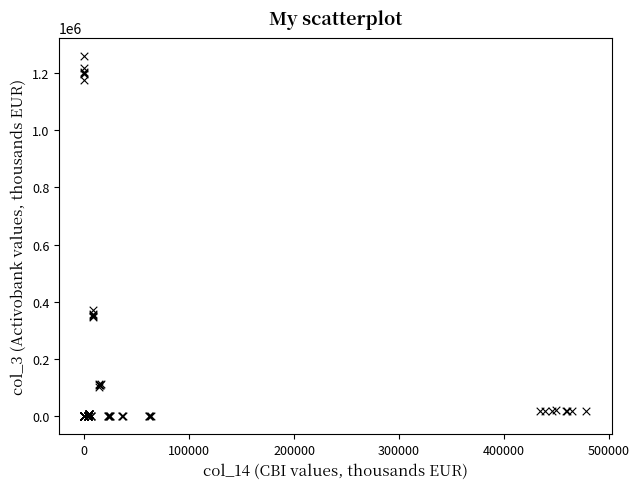

What Y value in the scatter plot is closest to 629775?

372710.6